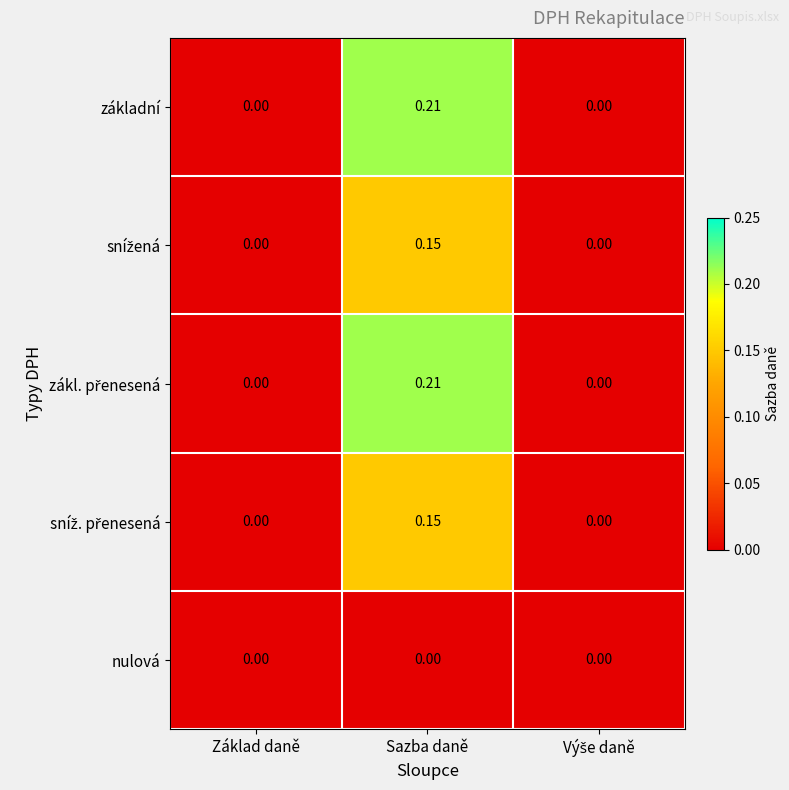

At which category is the sum across all series the highest?

Sazba daně